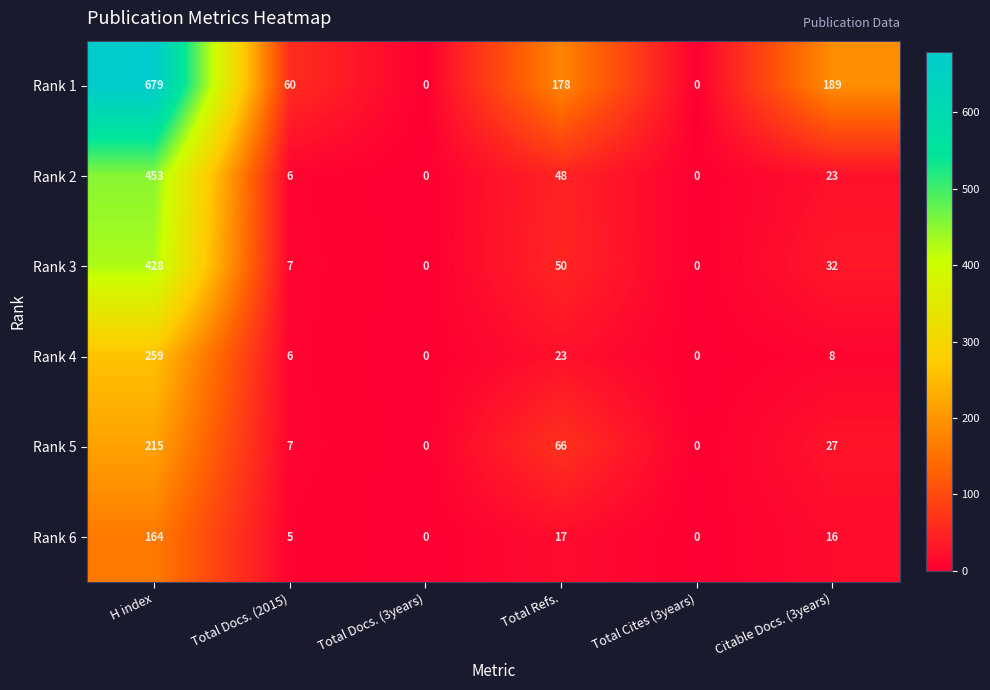

Which series has the largest range (max minus min)?

Rank 1